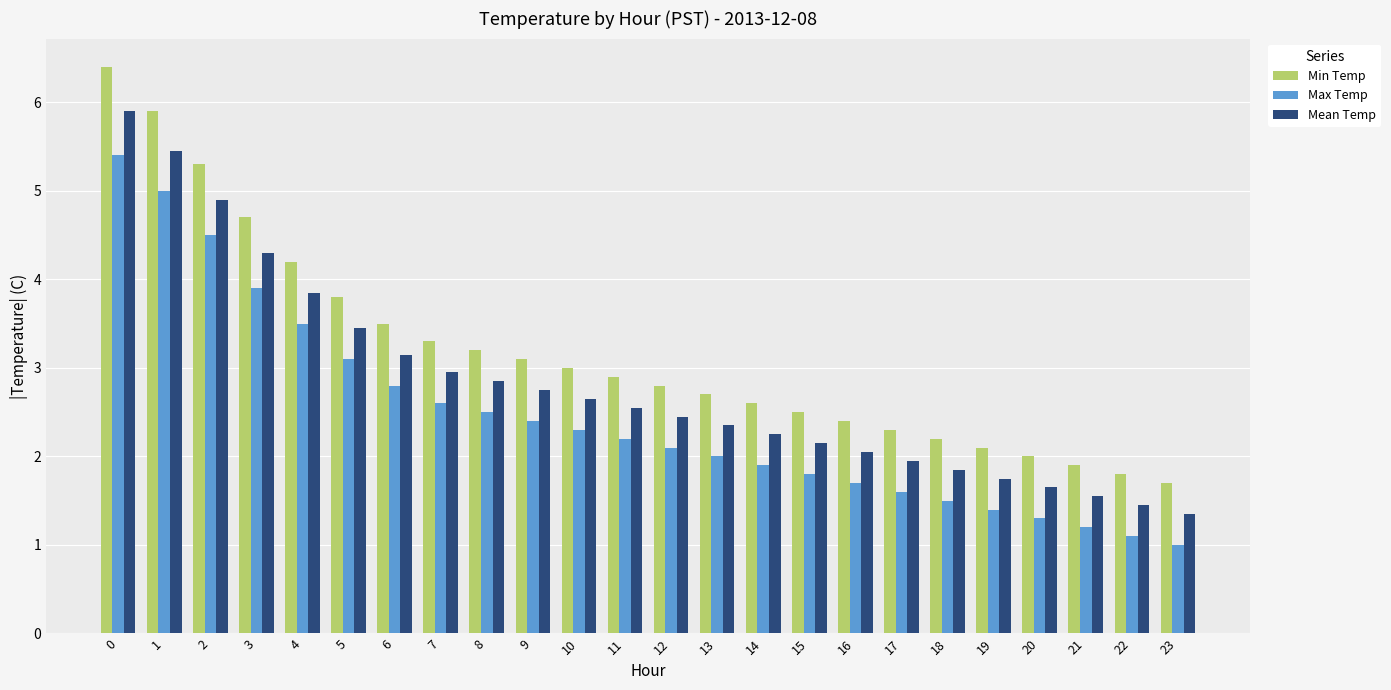

How many data points in Mean Temp are above 2?

17